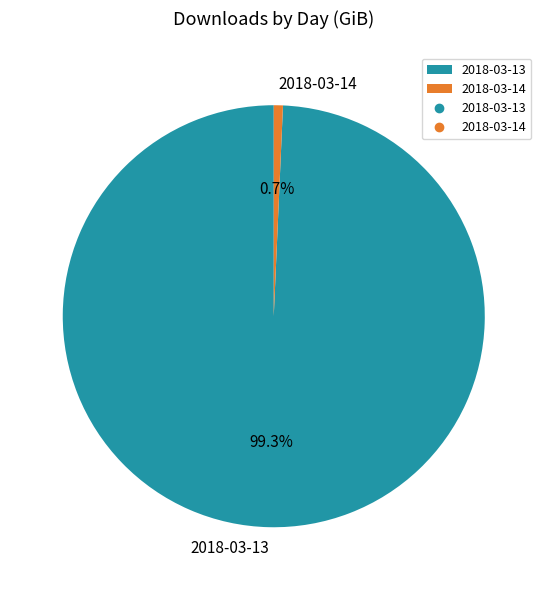

Is it true that 2018-03-13 is 99% of the pie?

True